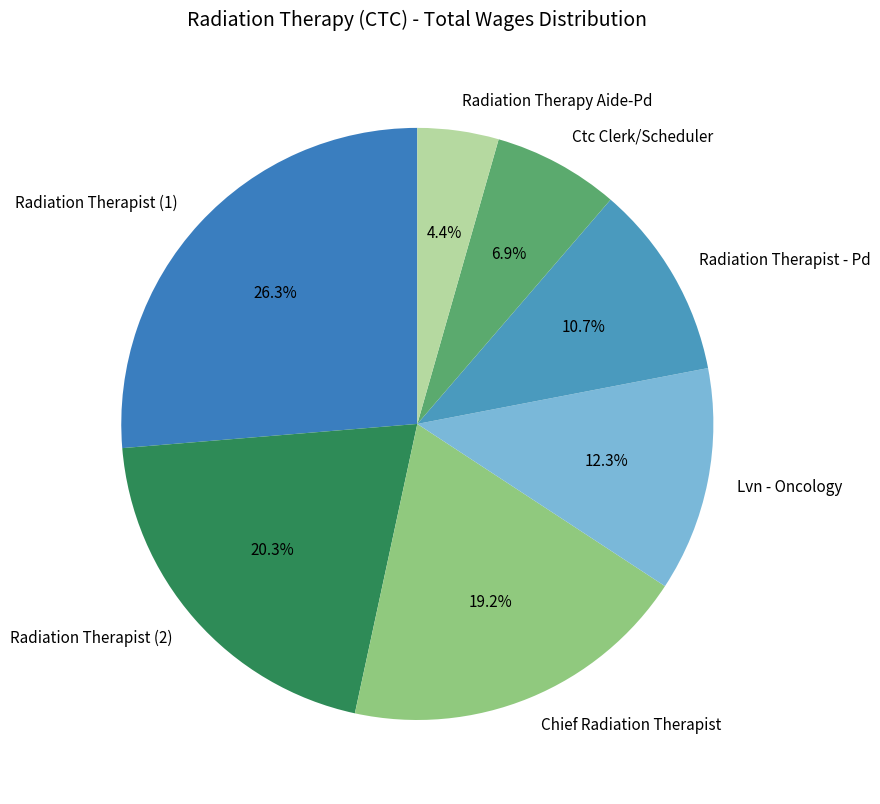

Count the number of slices in the pie.

7